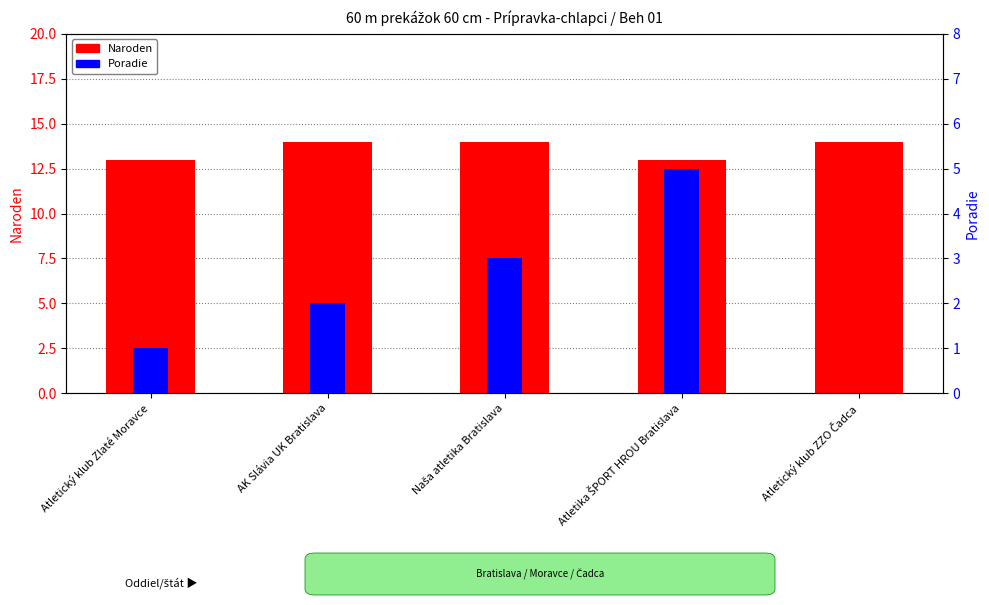

True or false: Poradie has a value of 1 at AK Slávia UK Bratislava.

False